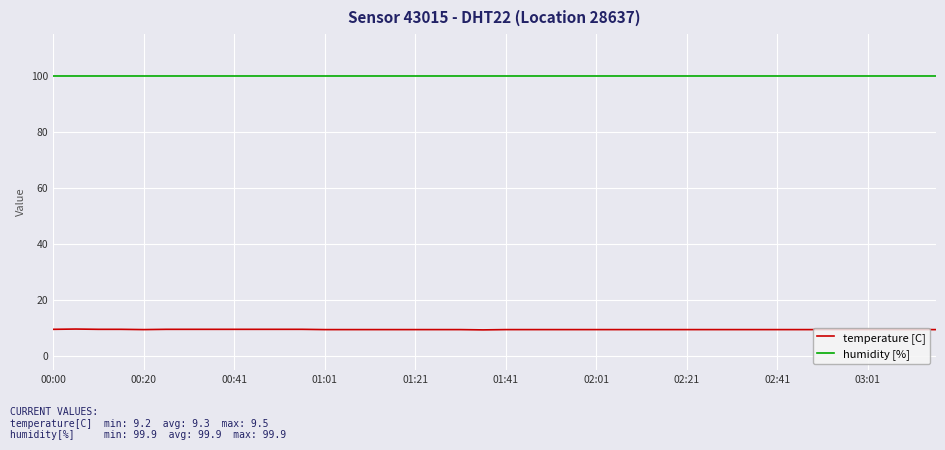

List the series in order of their overall mean, highest first.

humidity [%], temperature [C]